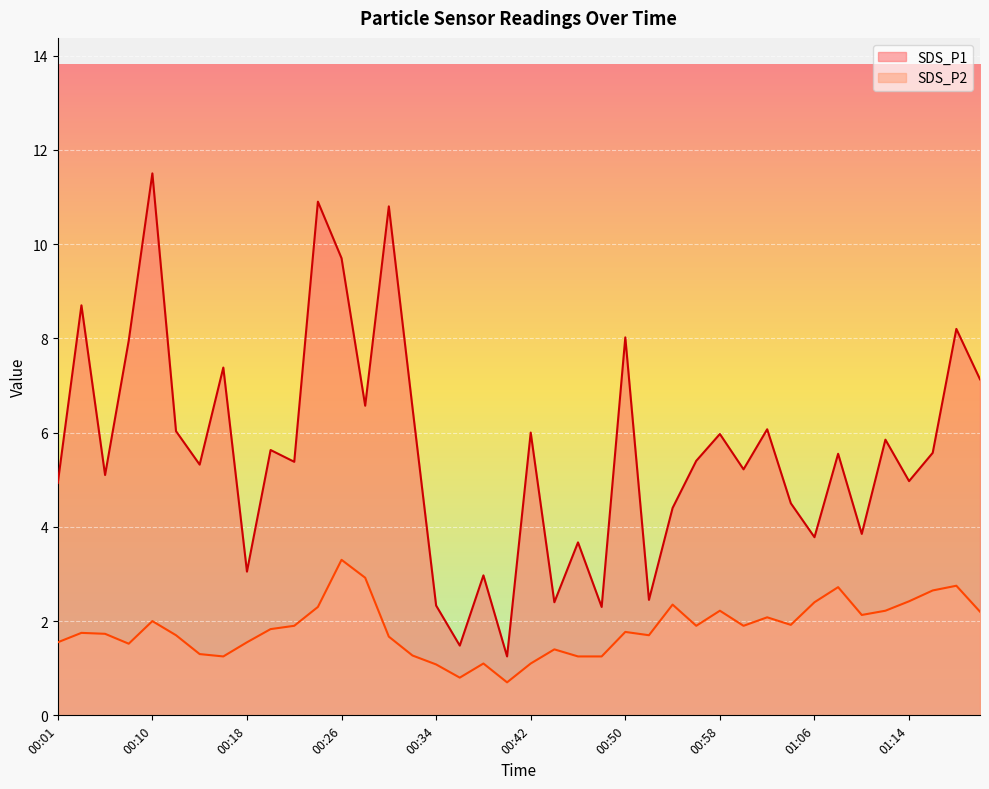

Reading left to right, transcribe all the data shown in this chart.

SDS_P1: 00:01=4.9	00:03=8.7	00:05=5.1	00:07=8.0	00:10=11.5	00:12=6.0	00:14=5.3	00:16=7.4	00:18=3.0	00:20=5.6	00:22=5.4	00:24=10.9	00:26=9.7	00:28=6.6	00:30=10.8	00:32=6.5	00:34=2.3	00:36=1.5	00:38=3.0	00:40=1.2	00:42=6.0	00:44=2.4	00:46=3.7	00:48=2.3	00:50=8.0	00:52=2.5	00:54=4.4	00:56=5.4	00:58=6.0	01:00=5.2	01:02=6.1	01:04=4.5	01:06=3.8	01:08=5.5	01:10=3.9	01:12=5.8	01:14=5.0	01:16=5.6	01:18=8.2	01:21=7.1
SDS_P2: 00:01=1.6	00:03=1.8	00:05=1.7	00:07=1.5	00:10=2.0	00:12=1.7	00:14=1.3	00:16=1.2	00:18=1.6	00:20=1.8	00:22=1.9	00:24=2.3	00:26=3.3	00:28=2.9	00:30=1.7	00:32=1.3	00:34=1.1	00:36=0.8	00:38=1.1	00:40=0.7	00:42=1.1	00:44=1.4	00:46=1.2	00:48=1.2	00:50=1.8	00:52=1.7	00:54=2.4	00:56=1.9	00:58=2.2	01:00=1.9	01:02=2.1	01:04=1.9	01:06=2.4	01:08=2.7	01:10=2.1	01:12=2.2	01:14=2.4	01:16=2.6	01:18=2.8	01:21=2.2